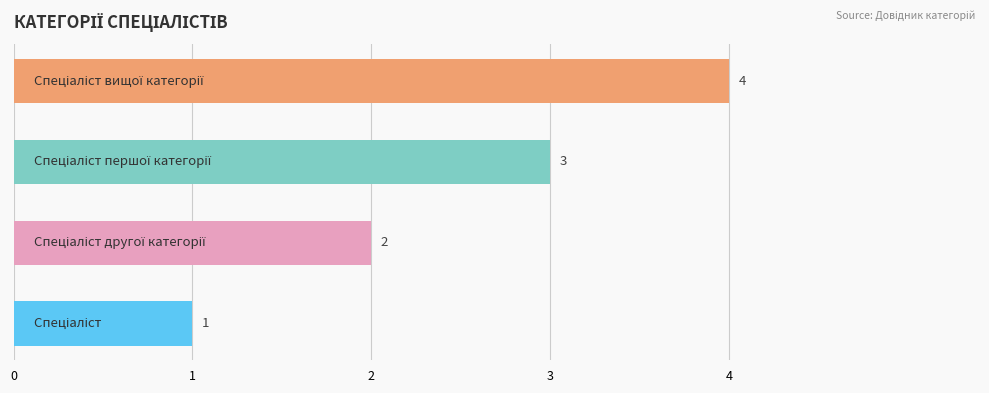

What is the greatest value displayed?

4